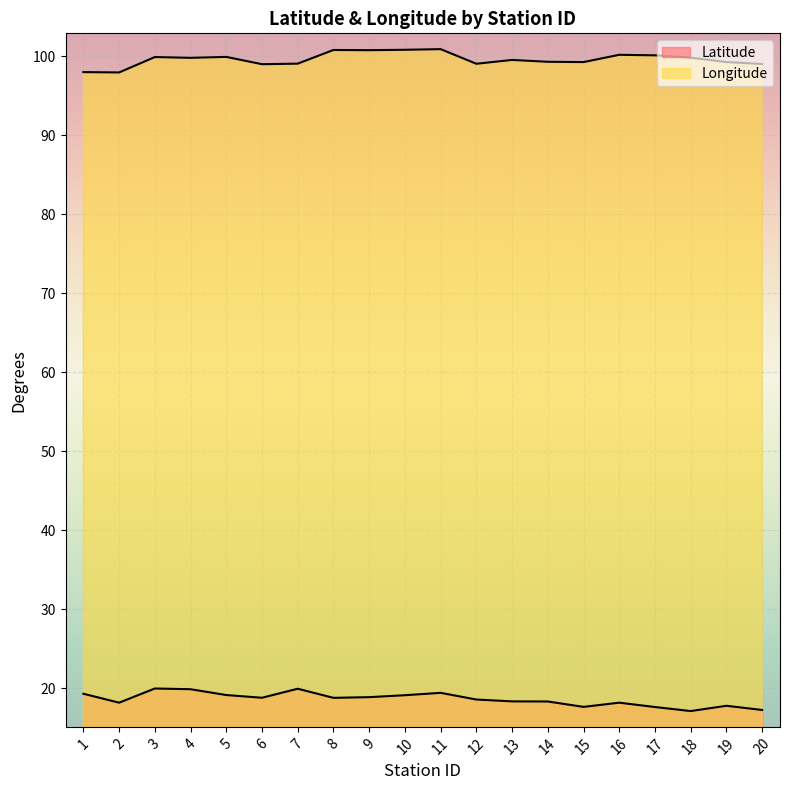

True or false: Longitude and Latitude intersect in this chart.

False